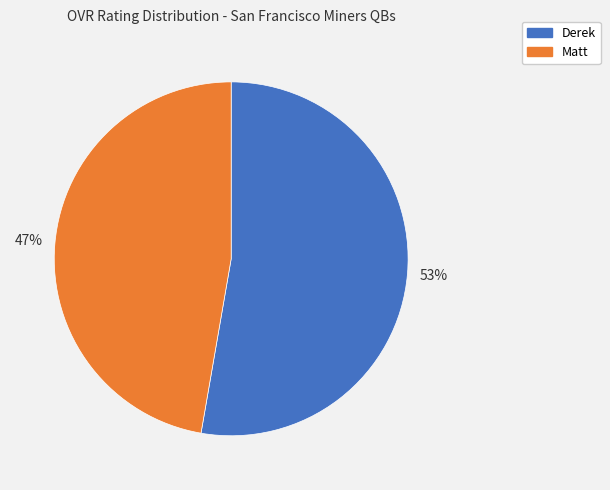

Which category accounts for the majority?

Derek